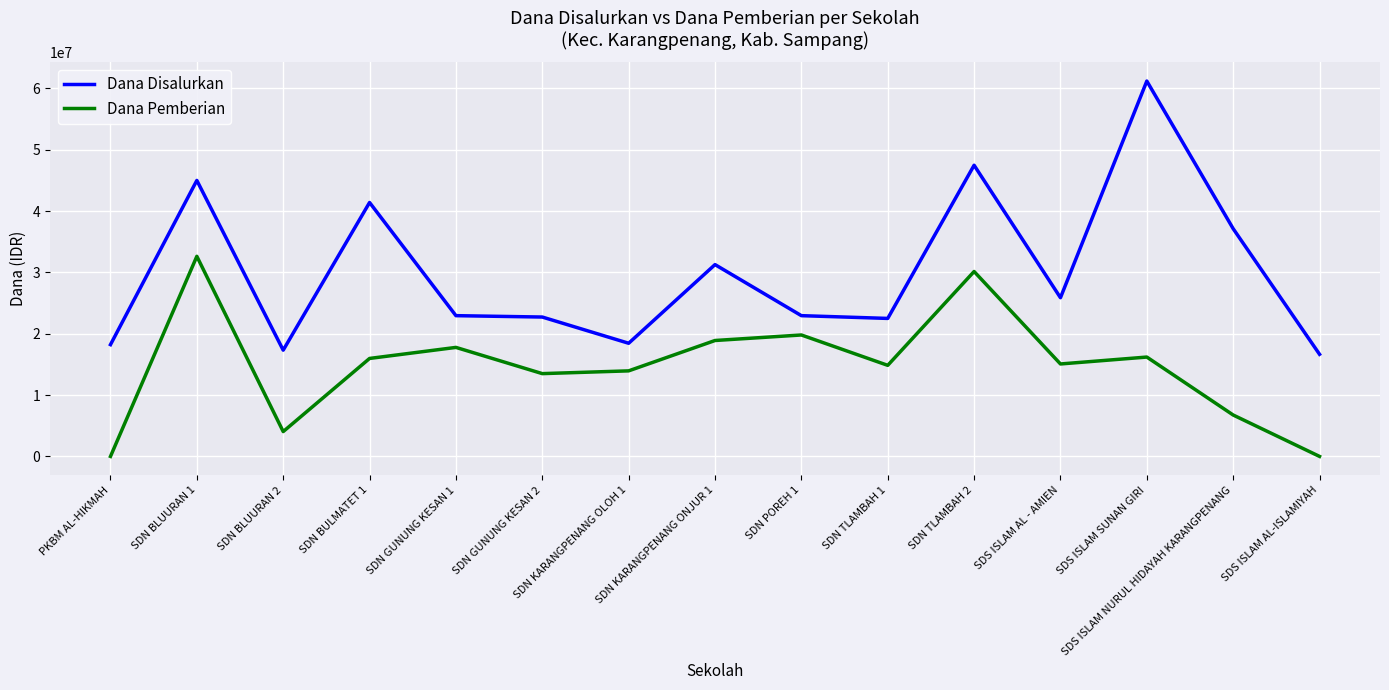

True or false: Dana Disalurkan and Dana Pemberian cross at least once.

False